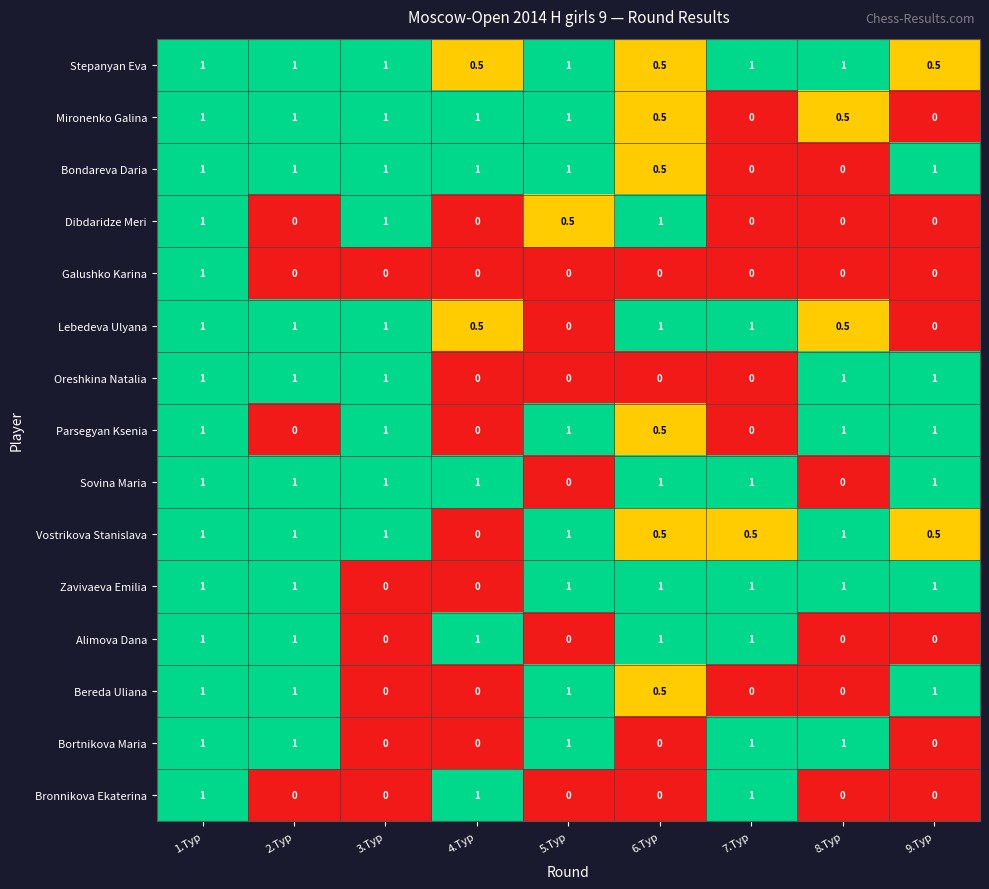

How many data points does each series have?

9